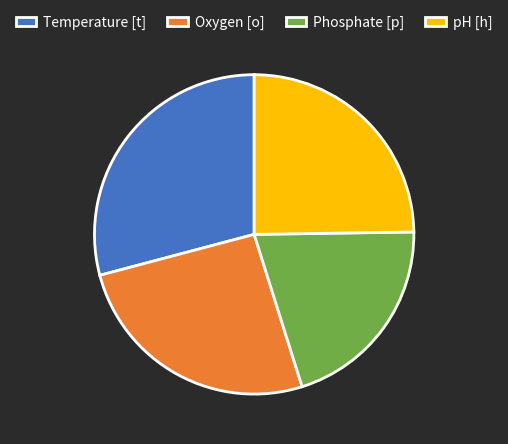

Approximately how many times larger is the value at Oxygen [o] compared to Temperature [t]?

0.9